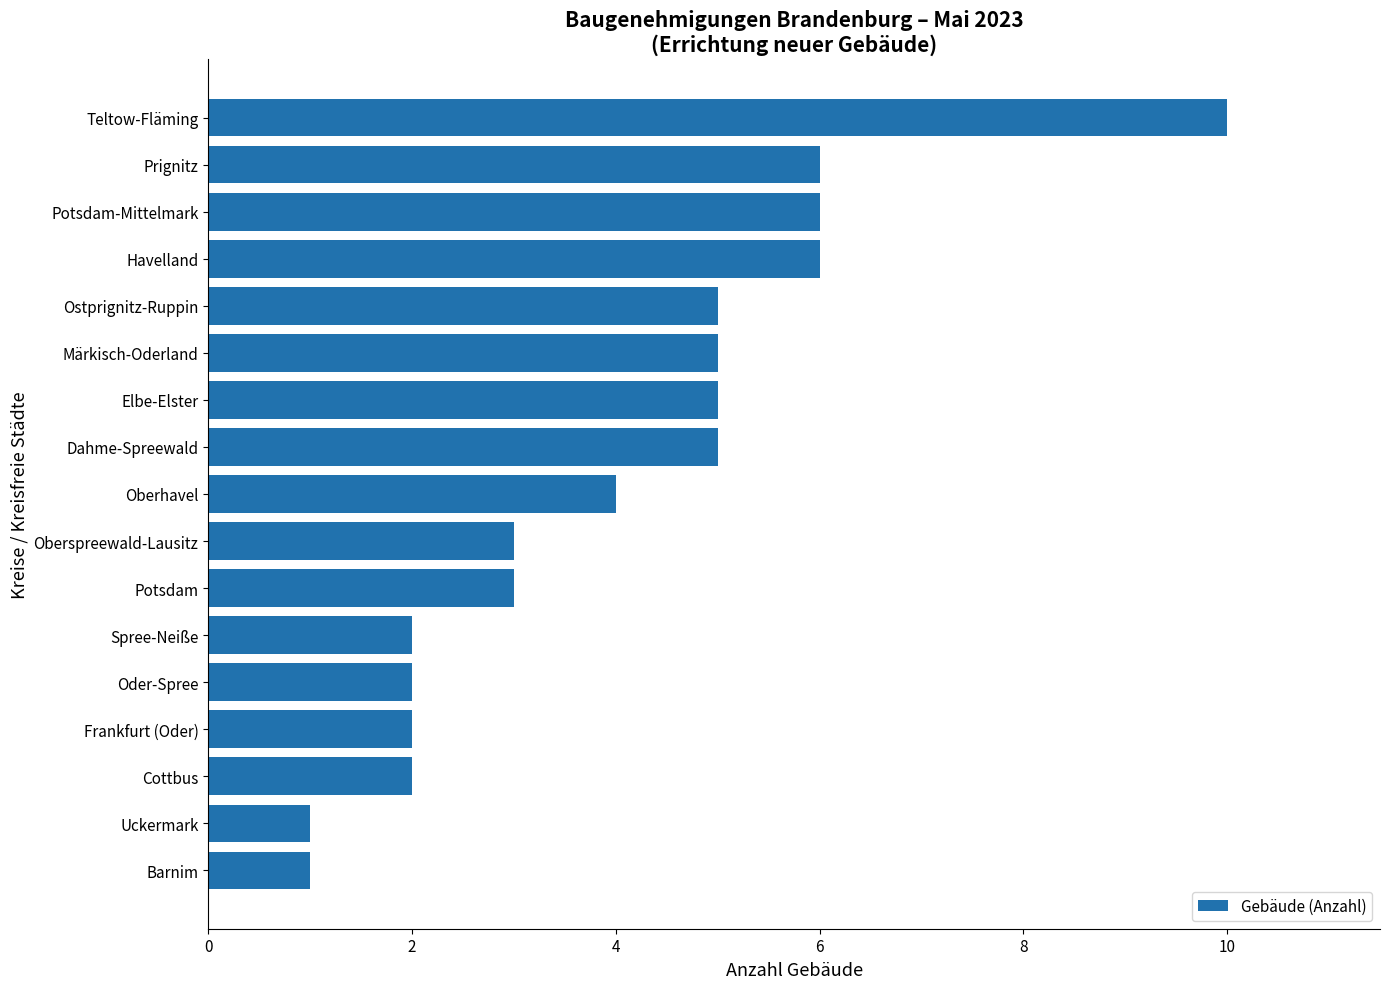

What is the sum of the values at Prignitz and Potsdam-Mittelmark?

12